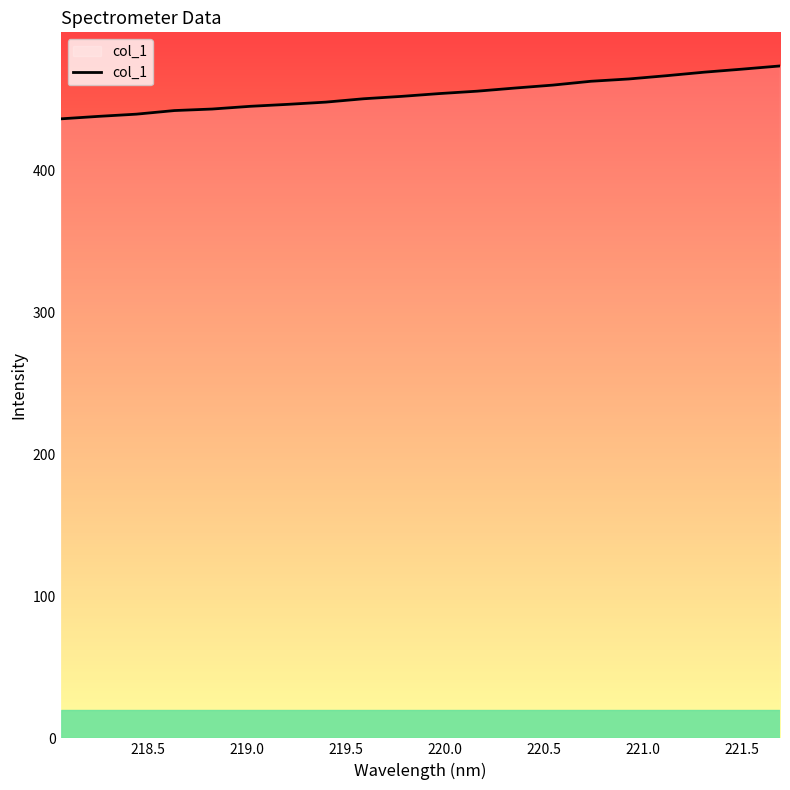

What is the minimum value shown in the chart?

436.4